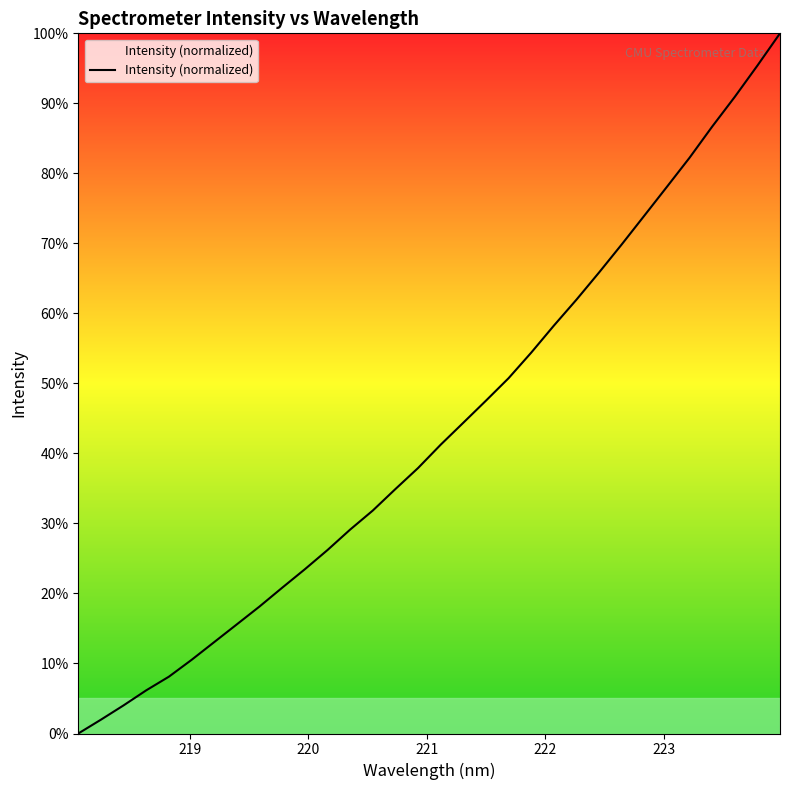

What is the greatest value displayed?

100.0